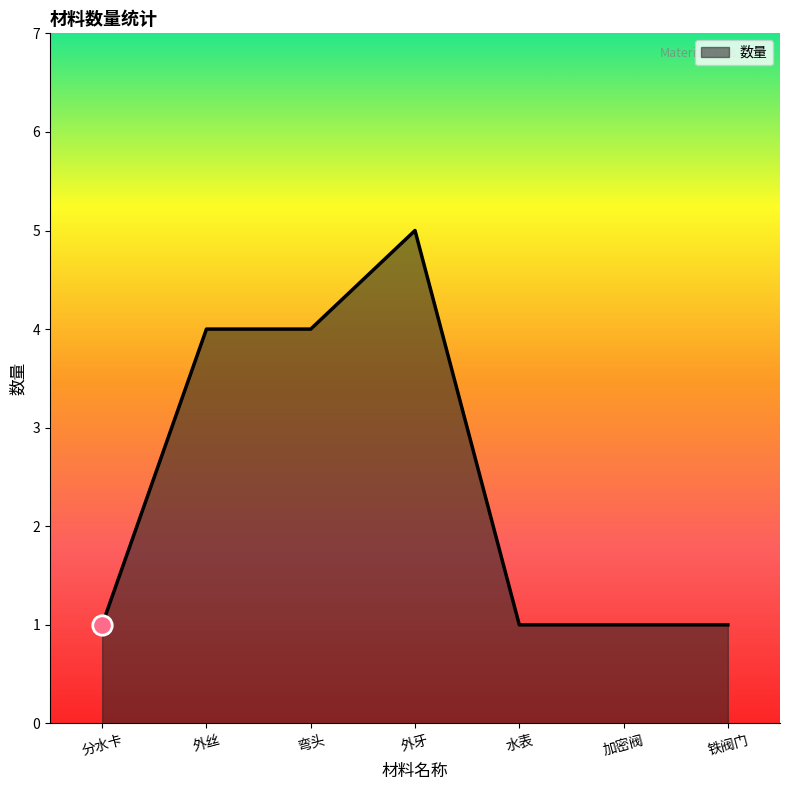

What is the approximate value at 弯头?

4